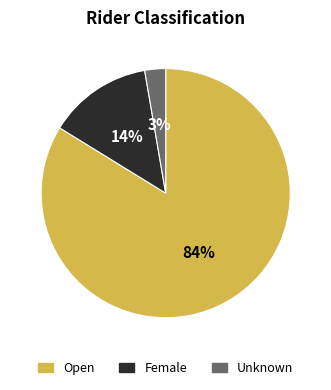

How many segments does this pie chart have?

3